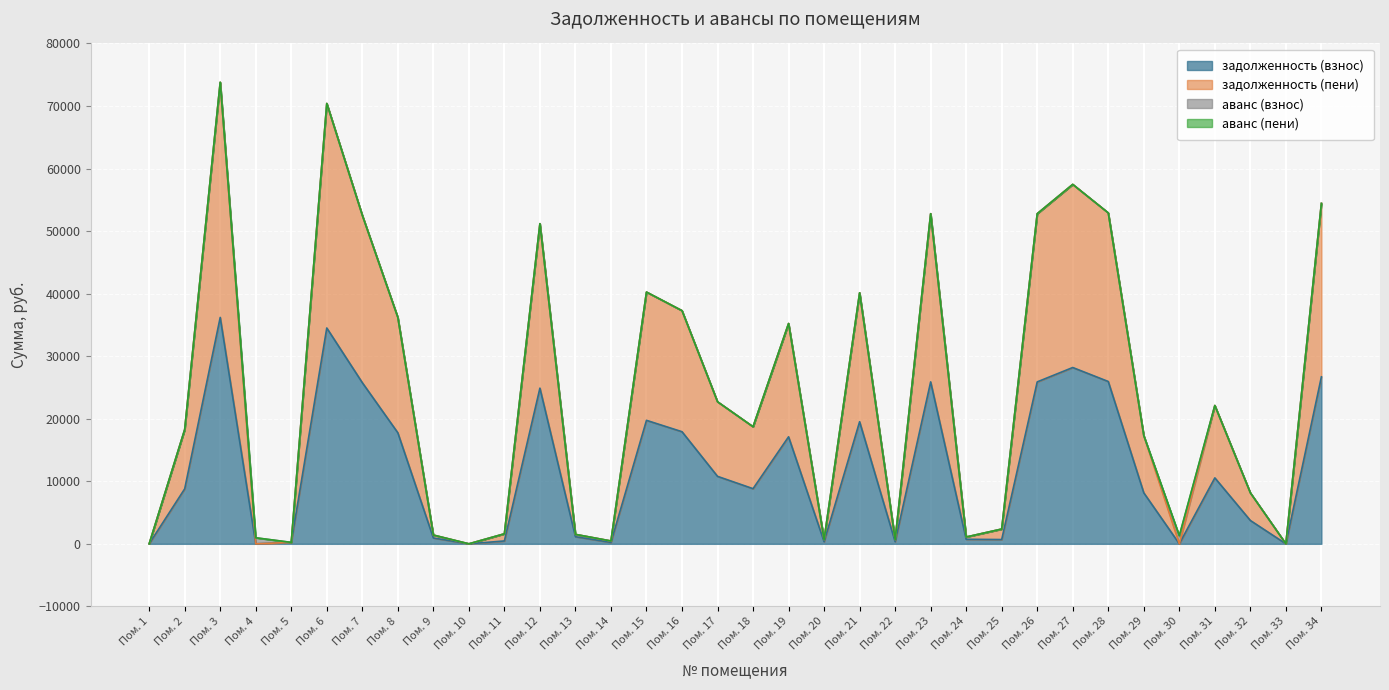

What is the total value across all series at Пом. 34?

54427.7